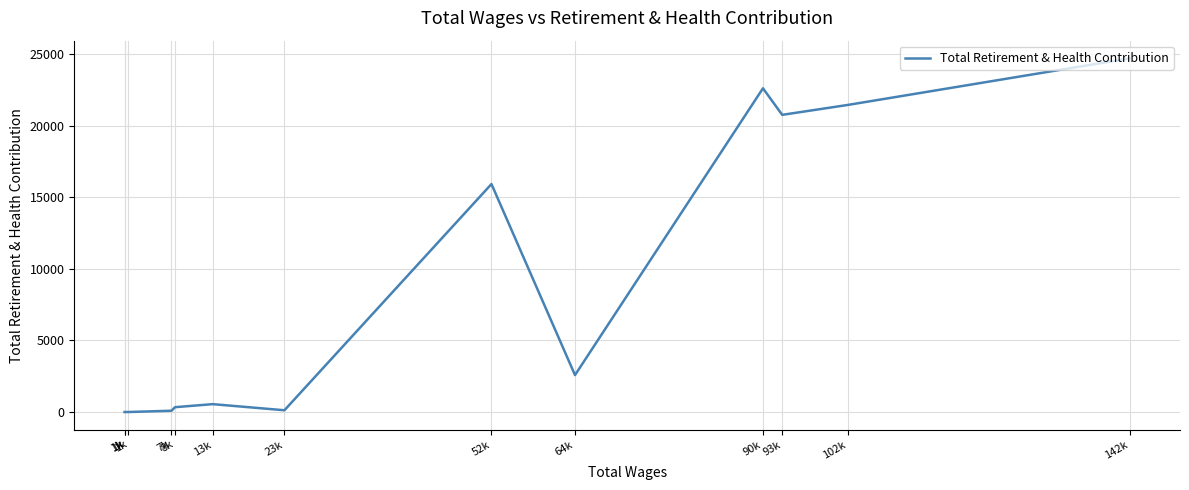

What is the sum of the values at 142k and 1k?

24714